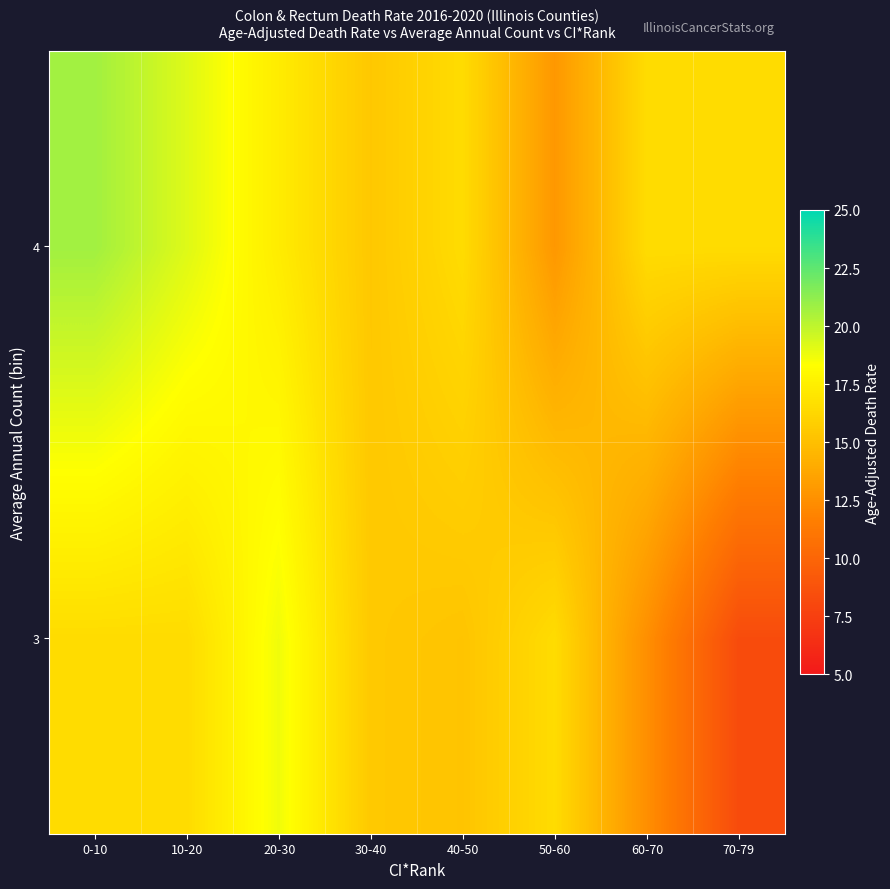

Reading left to right, transcribe all the data shown in this chart.

3: 0-10=16.5	10-20=16.5	20-30=18.7	30-40=15.5	40-50=15.3	50-60=16.5	60-70=12.5	70-79=8.3
4: 0-10=20.8	10-20=19.2	20-30=17.4	30-40=15.4	40-50=16.5	50-60=12.9	60-70=16.5	70-79=16.5